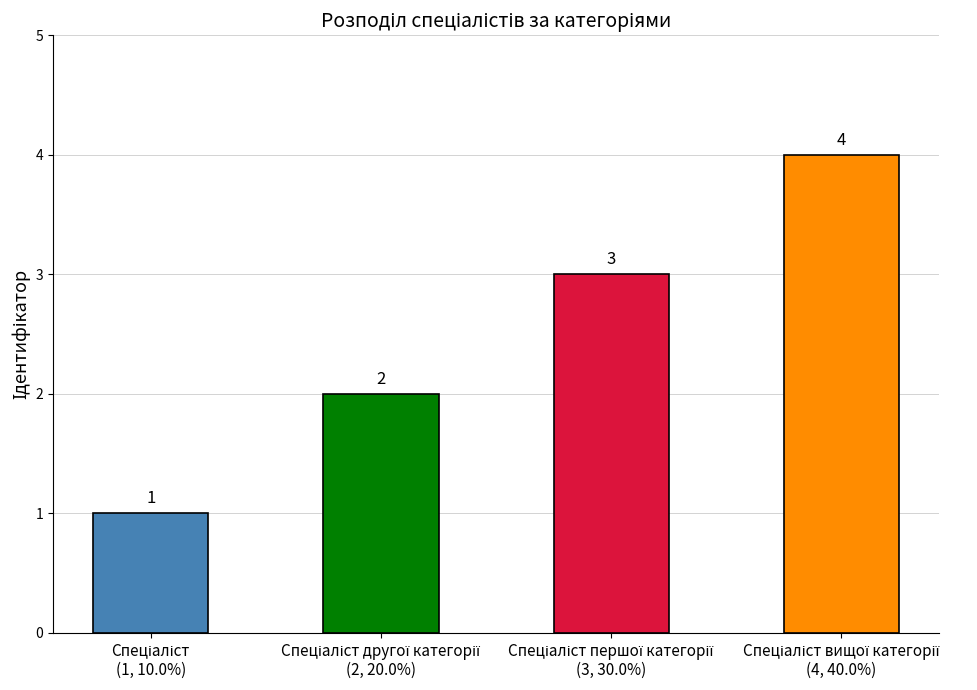

What is the value of the 4th bar from the left?

4